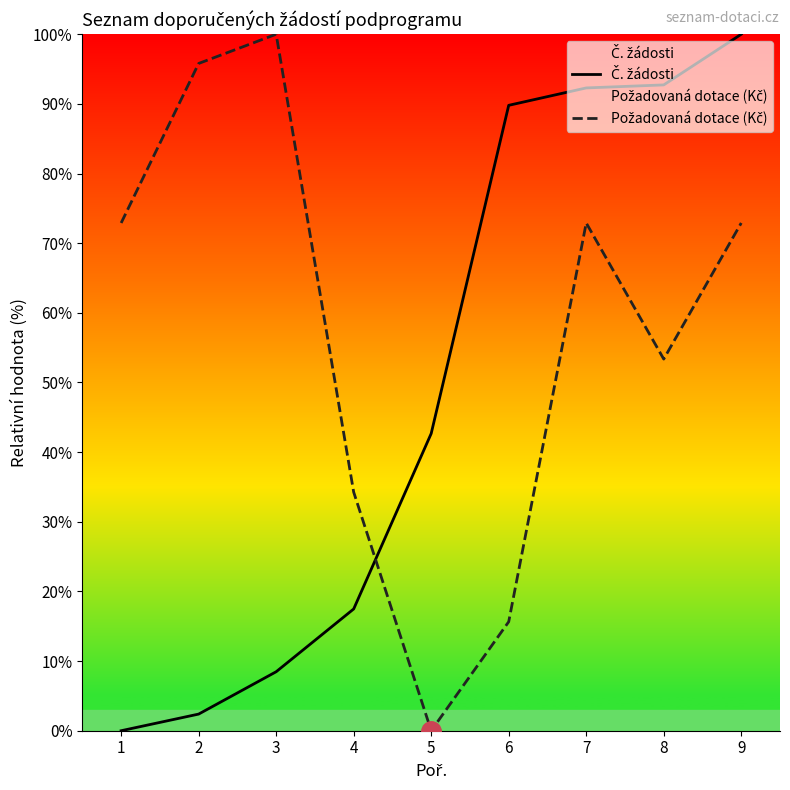

Which series ends up on top after the final intersection of Č. žádosti and Požadovaná dotace (Kč)?

Č. žádosti